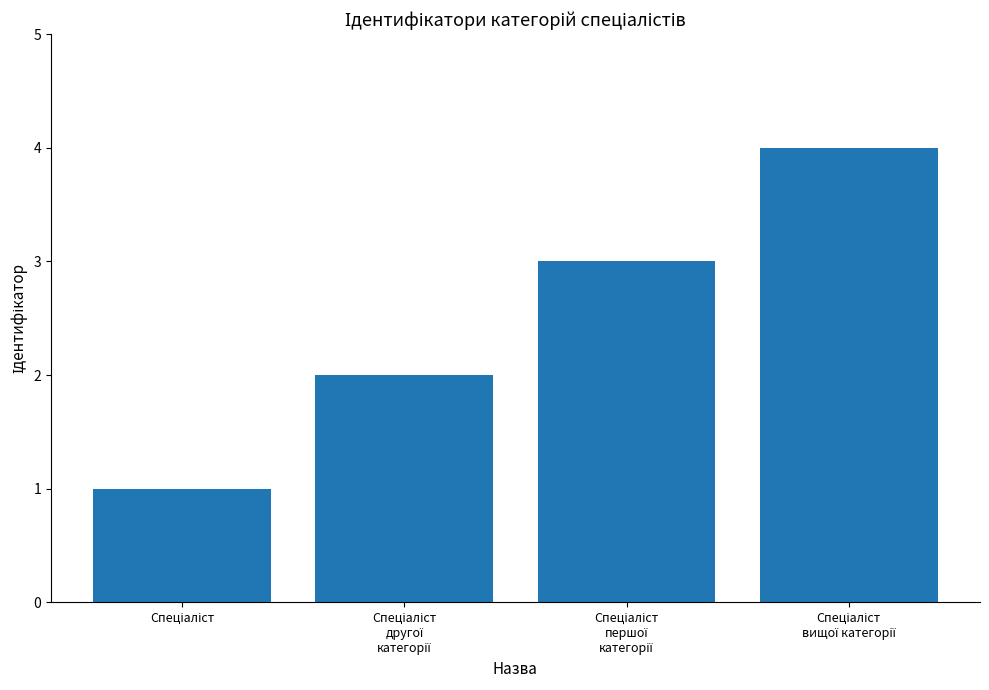

What is the difference between the maximum and minimum values?

3